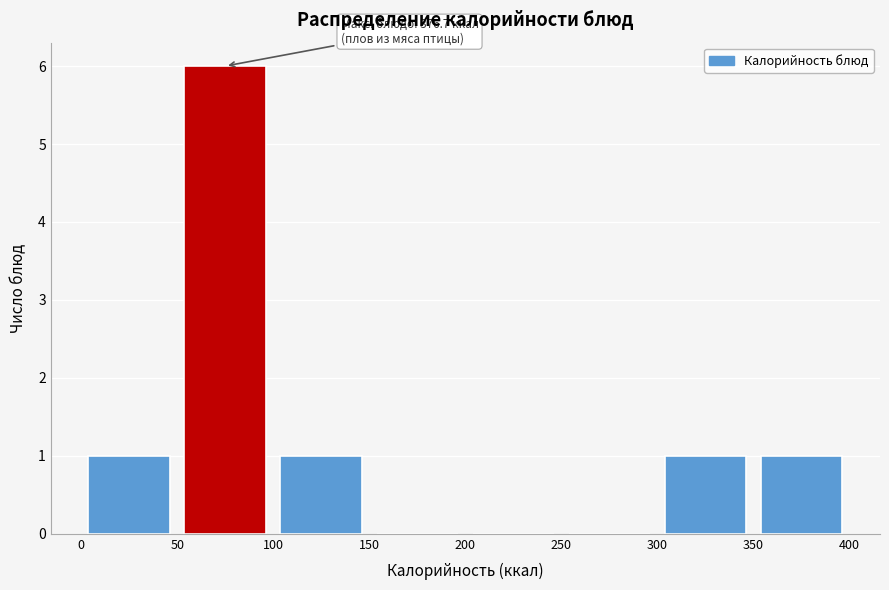

Over which range of the x-axis is the bar tallest?

50 to 100